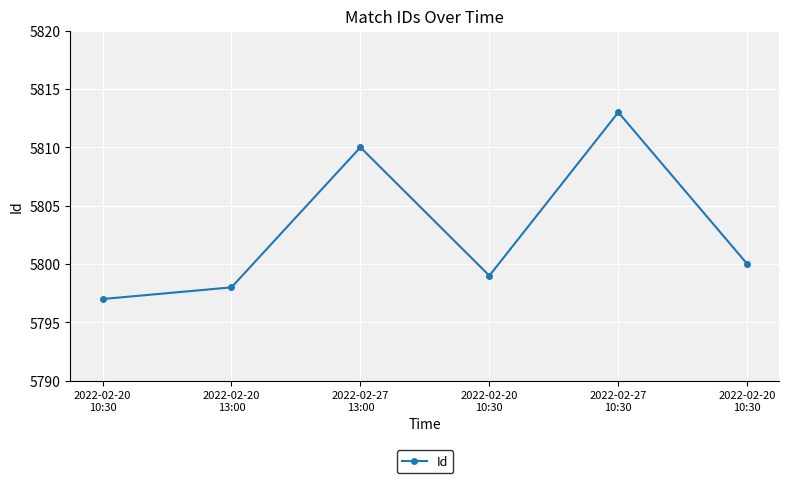

How many lines are shown in the chart?

1